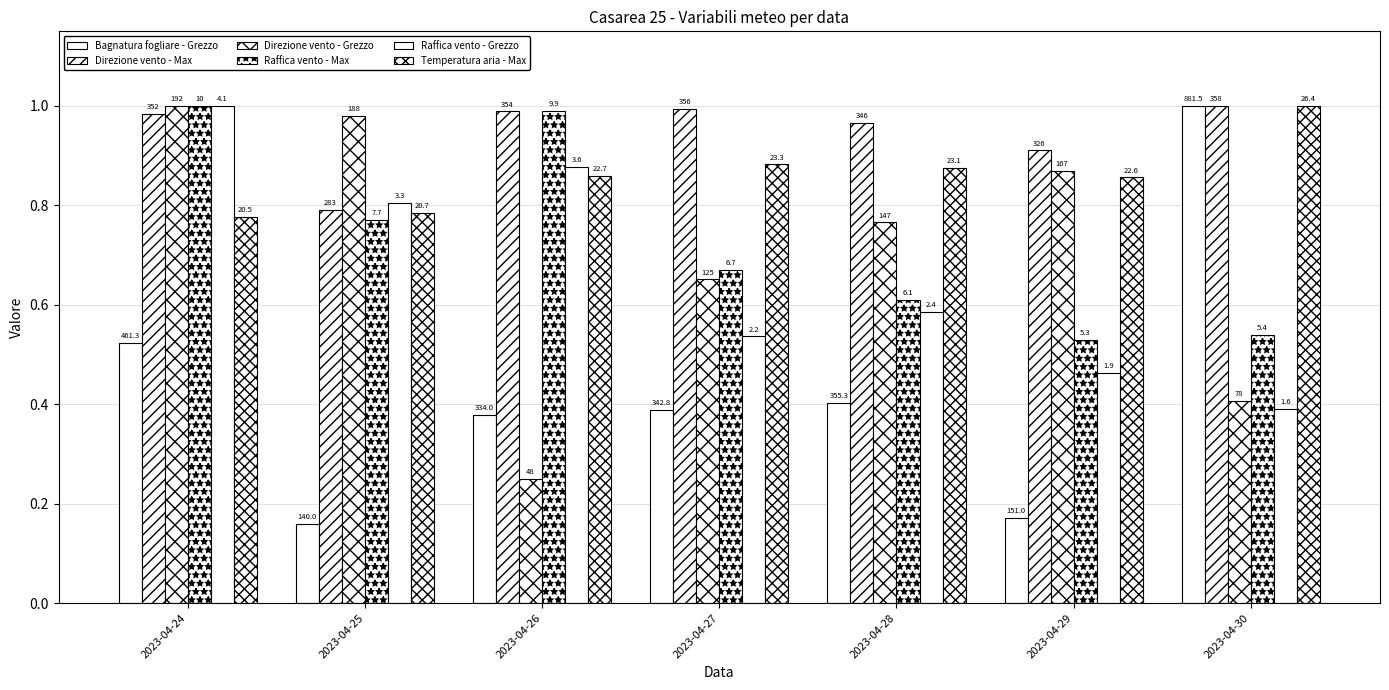

Reading right to left, what are all the values shown in this chart?

Bagnatura fogliare - Grezzo: 1.0	0.2	0.4	0.4	0.4	0.2	0.5
Direzione vento - Max: 1.0	0.9	1.0	1.0	1.0	0.8	1.0
Direzione vento - Grezzo: 0.4	0.9	0.8	0.7	0.2	1.0	1.0
Raffica vento - Max: 0.5	0.5	0.6	0.7	1.0	0.8	1.0
Raffica vento - Grezzo: 0.4	0.5	0.6	0.5	0.9	0.8	1.0
Temperatura aria - Max: 1.0	0.9	0.9	0.9	0.9	0.8	0.8